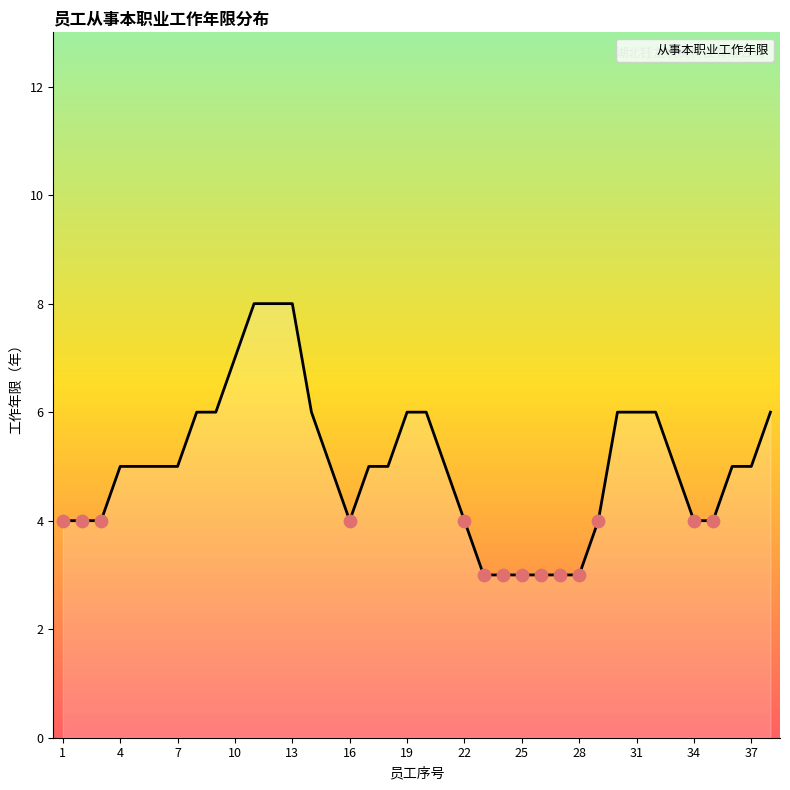

The value of 从事本职业工作年限 at 25 is 3. True or false?

True